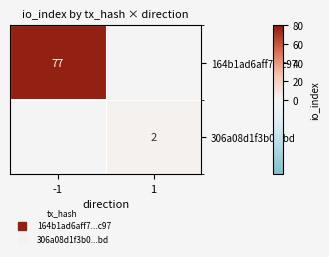

What is the highest value of the 306a08d1f3b0...bd series?

2